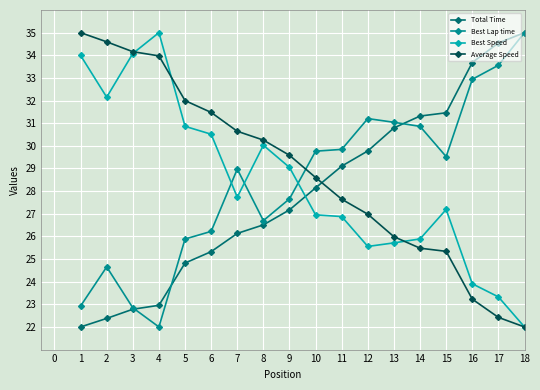

What is the sum of all Total Time values?

503.9